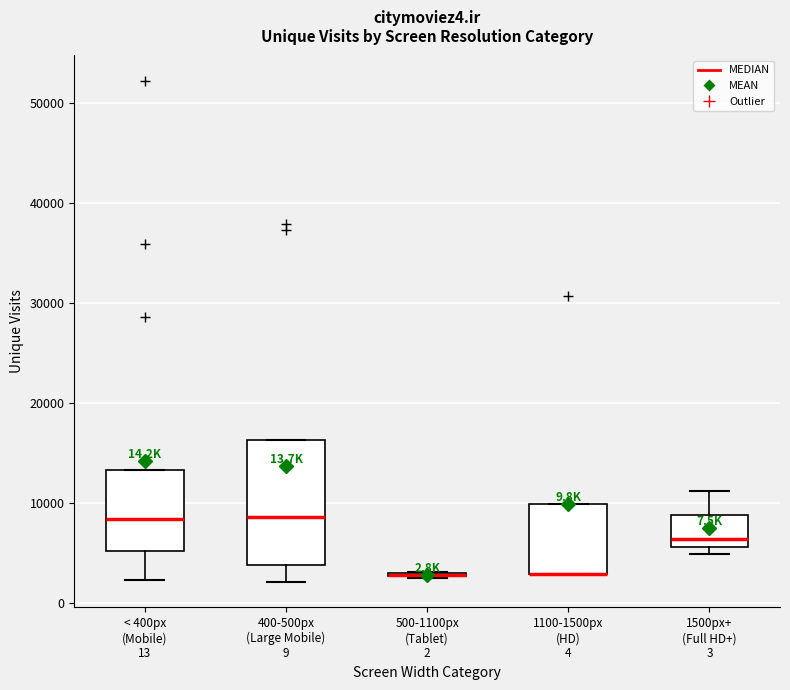

Reading left to right, transcribe this box plot: for each box, give where its median line is, the range the box spans, and where its two whiskers end, as read against the y-axis. The values are not printed on the chart, so give them approximately, as read against the axis.

< 400px (Mobile) 13: median 8000, box 5000 to 13000, whiskers 2000 to 13000
400-500px (Large Mobile) 9: median 9000, box 4000 to 16000, whiskers 2000 to 16000
500-1100px (Tablet) 2: box collapsed to a line at 3000, whiskers 2000 to 3000
1100-1500px (HD) 4: median 3000 (drawn on the box's lower edge), box 3000 to 10000, whiskers 3000 to 10000
1500px+ (Full HD+) 3: median 6000 (just above the box's lower edge), box 6000 to 9000, whiskers 5000 to 11000